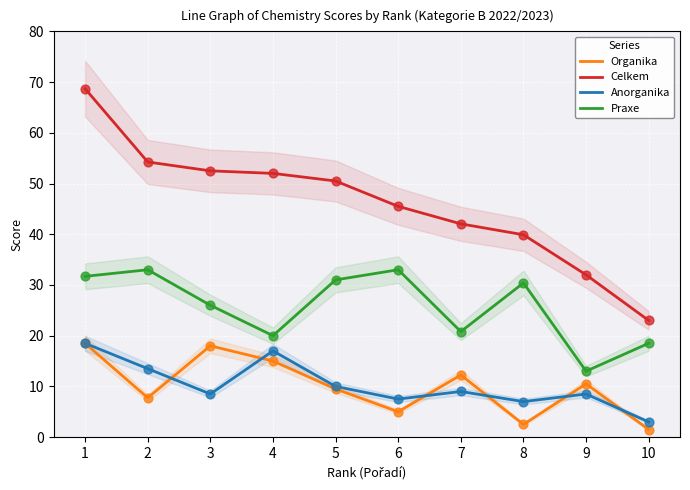

Which series contains the highest Y value?

Celkem